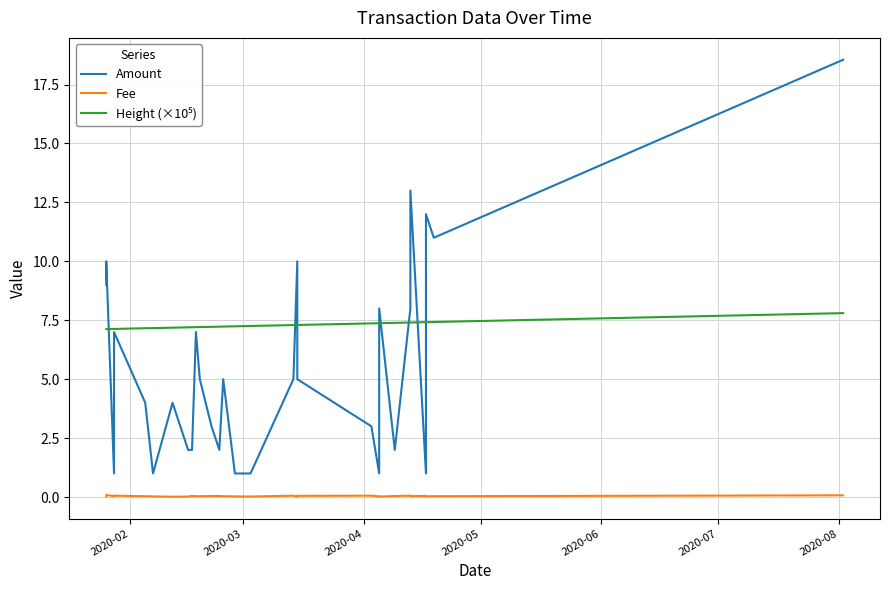

Reading left to right, extract all data points from this chart.

Amount: 9.0	10.0	1.0	7.0	4.0	1.0	4.0	2.0	2.0	7.0	5.0	3.0	2.0	5.0	1.0	1.0	5.0	10.0	5.0	3.0	1.0	8.0	2.0	8.0	13.0	1.0	12.0	11.0	18.6
Fee: 0.0	0.1	0.0	0.1	0.0	0.0	0.0	0.0	0.1	0.0	0.0	0.0	0.0	0.0	0.0	0.0	0.1	0.0	0.1	0.1	0.0	0.0	0.0	0.1	0.0	0.1	0.0	0.0	0.1
Height (×10⁵): 7.1	7.1	7.1	7.1	7.2	7.2	7.2	7.2	7.2	7.2	7.2	7.2	7.2	7.2	7.2	7.3	7.3	7.3	7.3	7.4	7.4	7.4	7.4	7.4	7.4	7.4	7.4	7.4	7.8